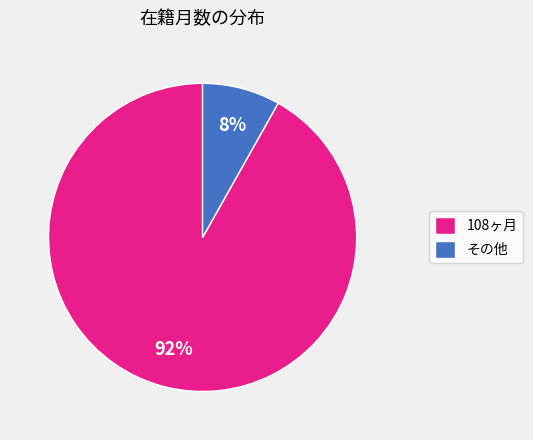

Does any single category account for the majority?

Yes